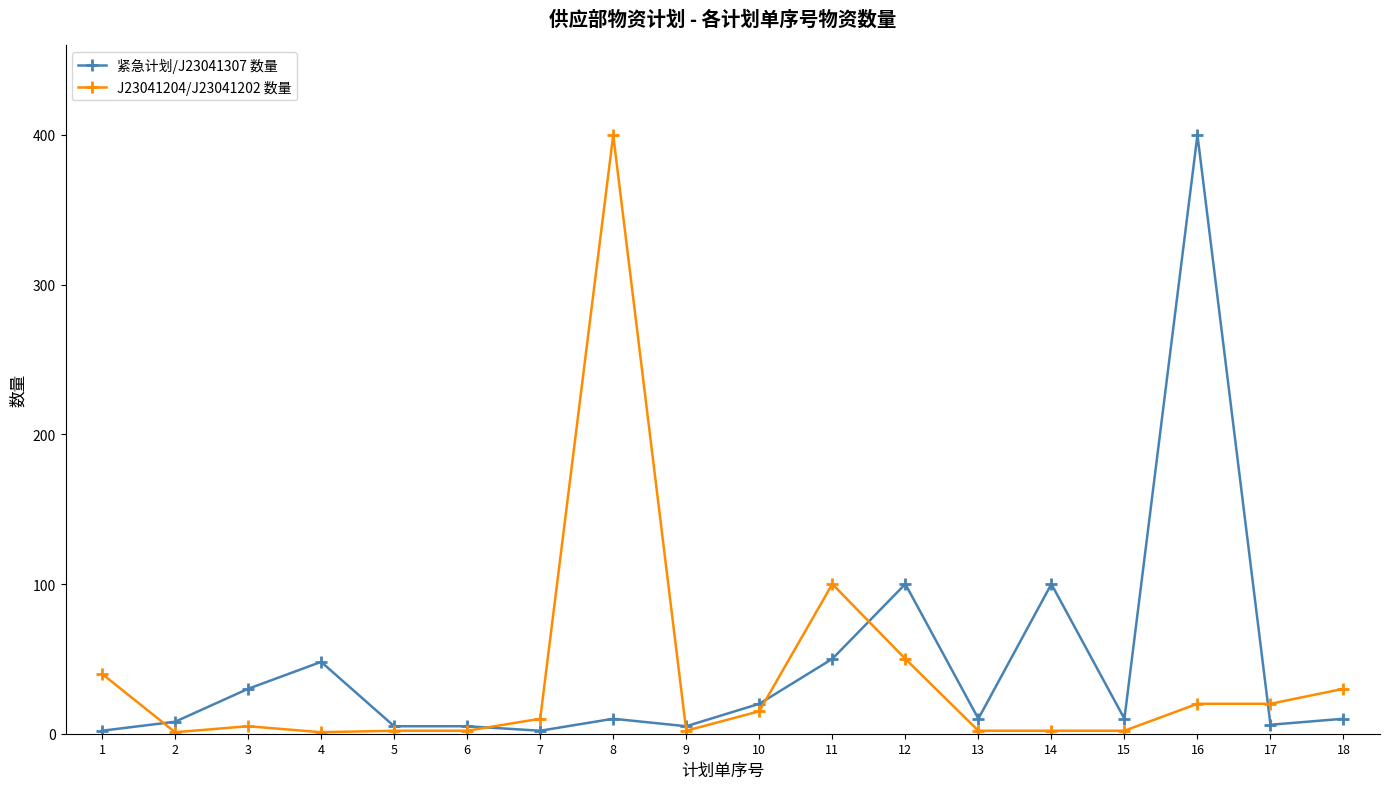

The J23041204/J23041202 数量 series shows 100 at 11. True or false?

True